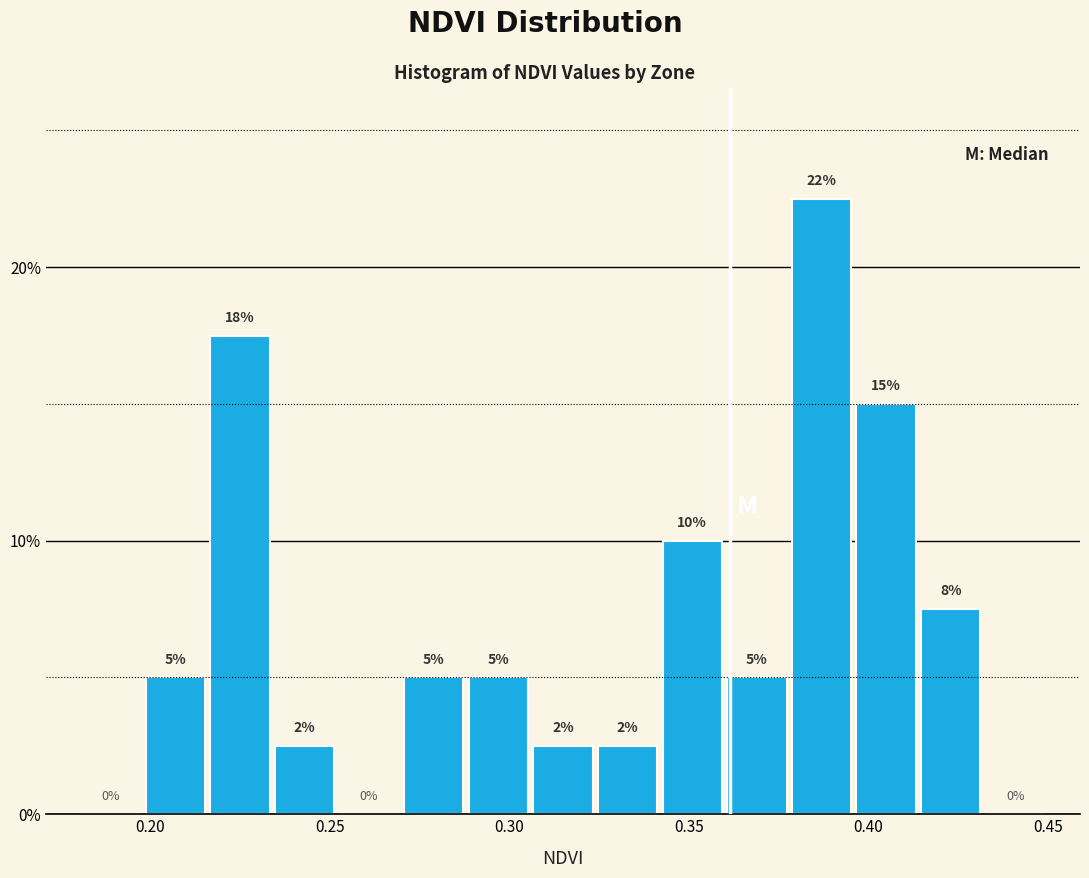

Around what value on the x-axis is the tallest bar? Give the approximate position of its centre, as read against the axis.

0.385